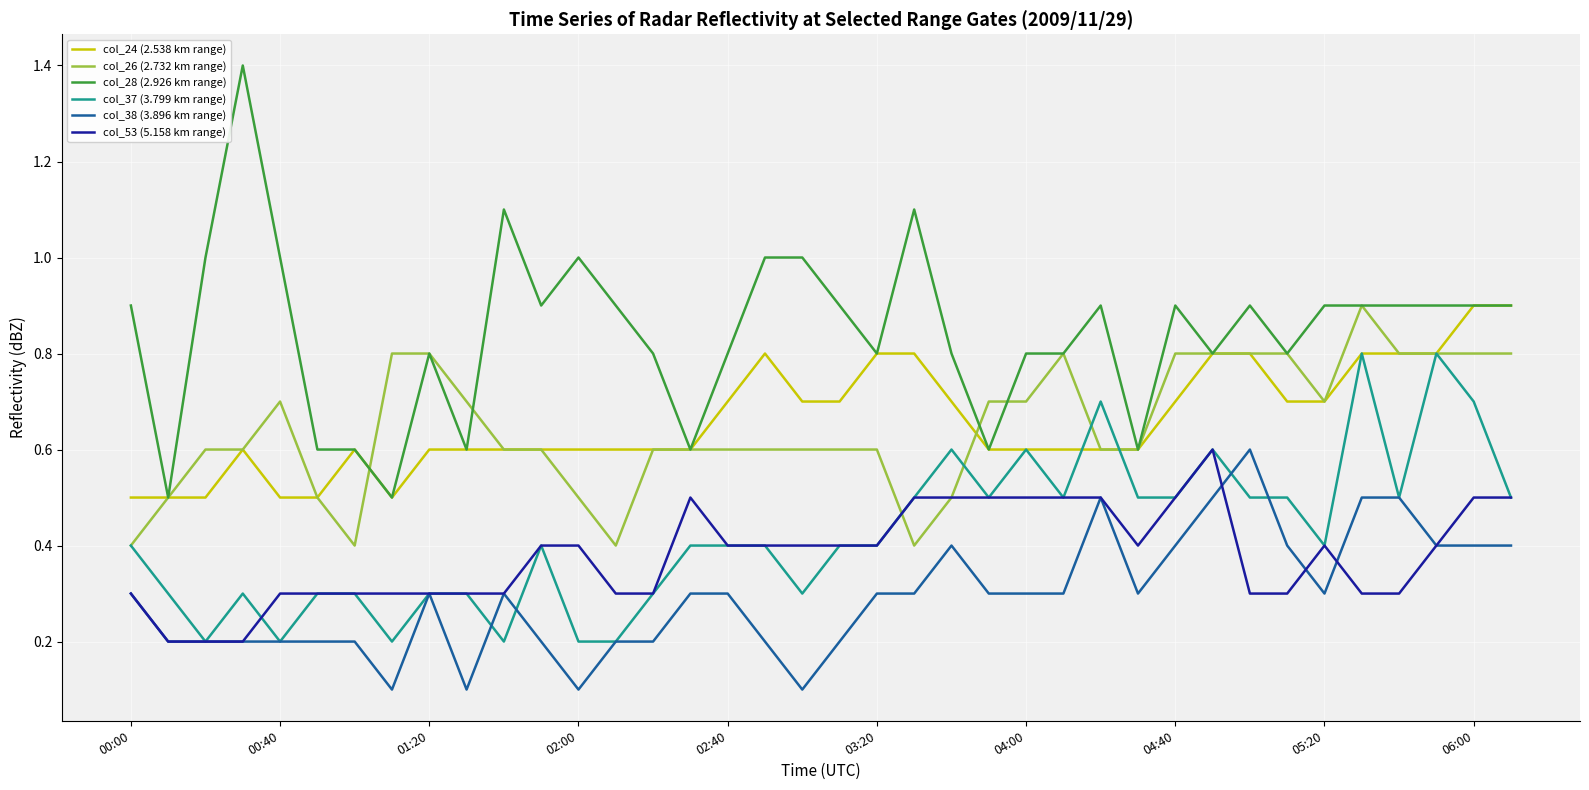

What is the difference between the maximum and minimum values in the col_28 (2.926 km range) series?

0.9